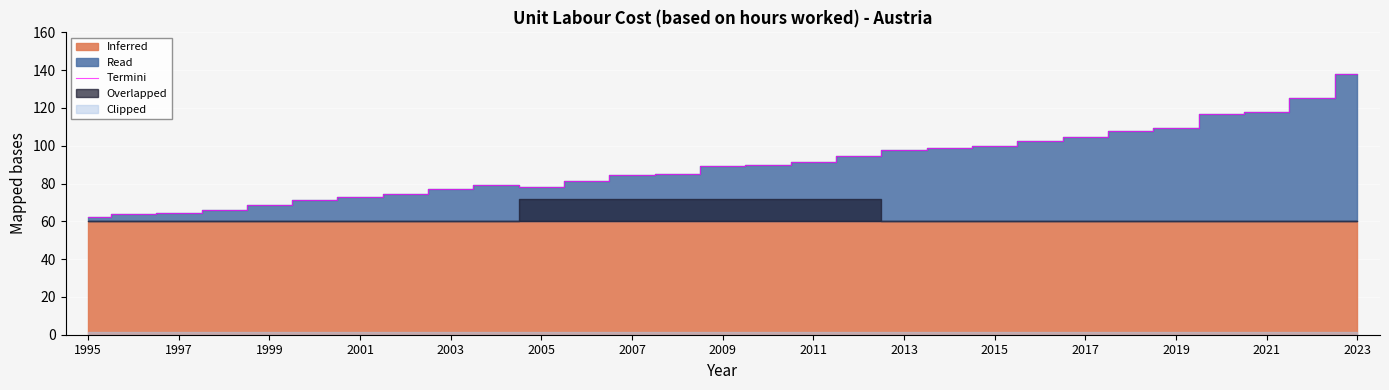

What is the highest value of the Termini series?

138.1